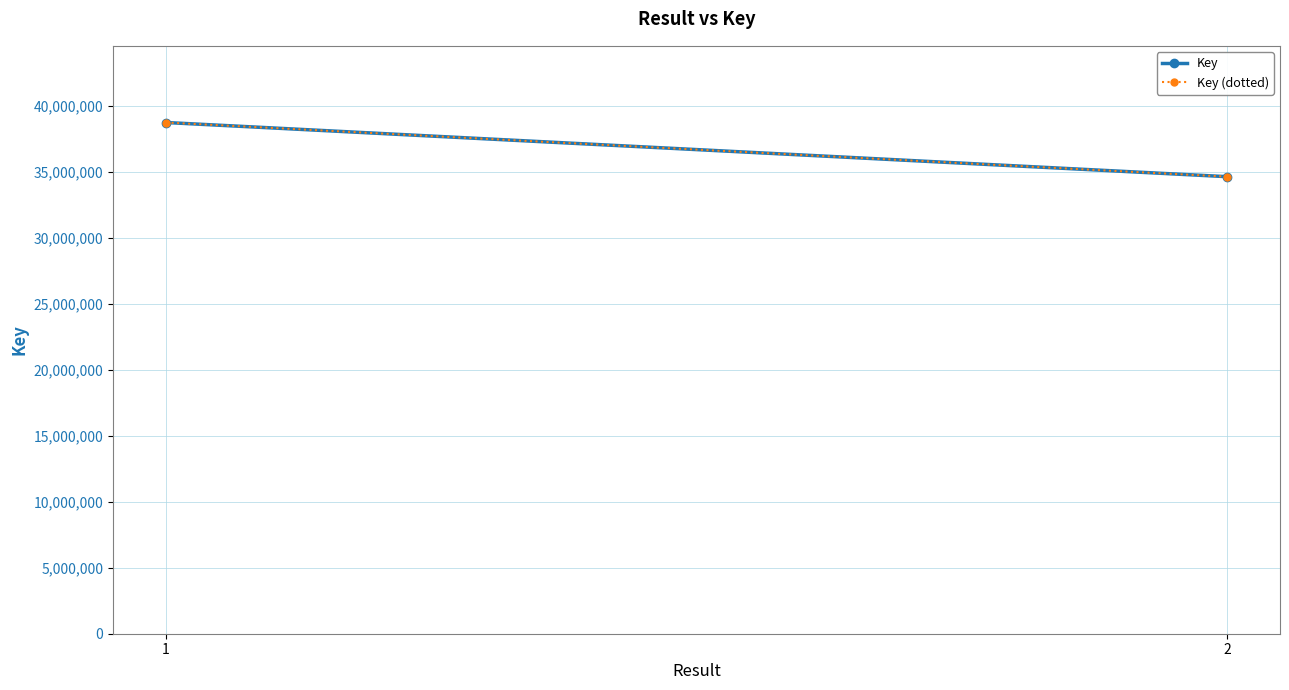

The value of Key at 1 is 38768882. True or false?

True